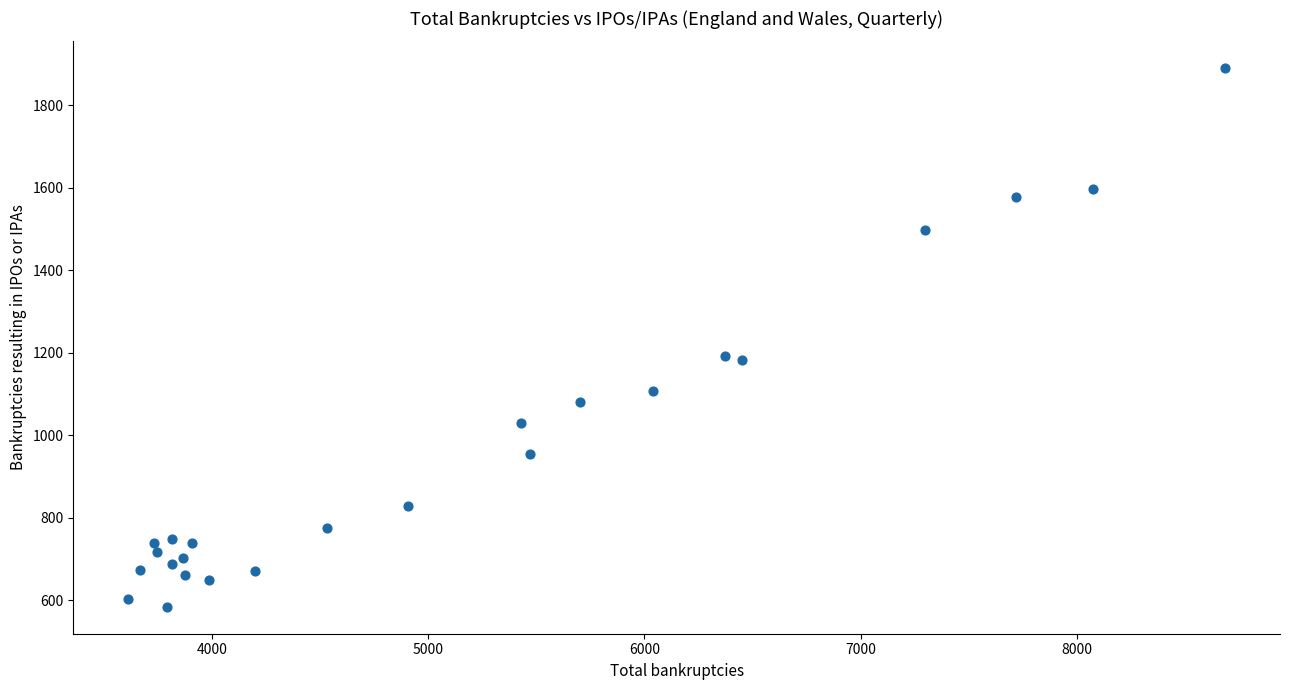

What is the range of Y values (max minus min)?

1305